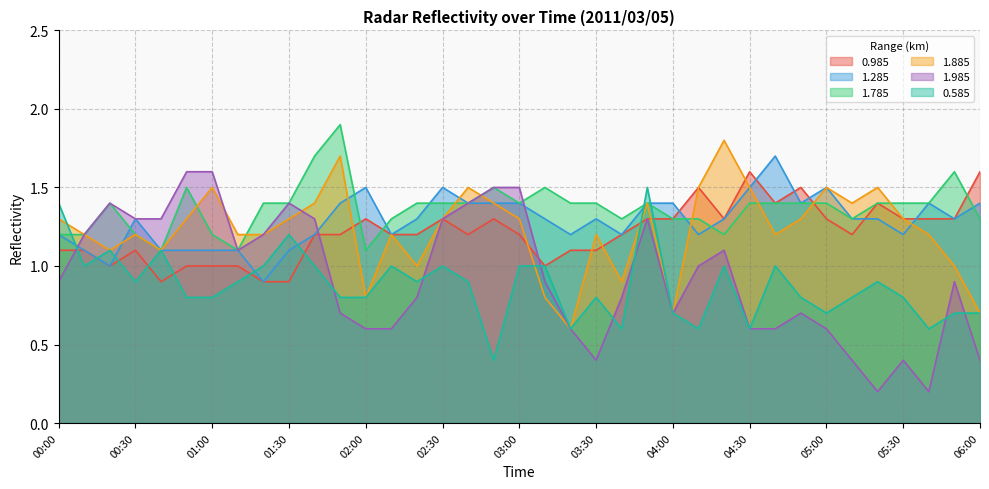

What is the difference between the maximum and minimum values in the 1.985 series?

1.4